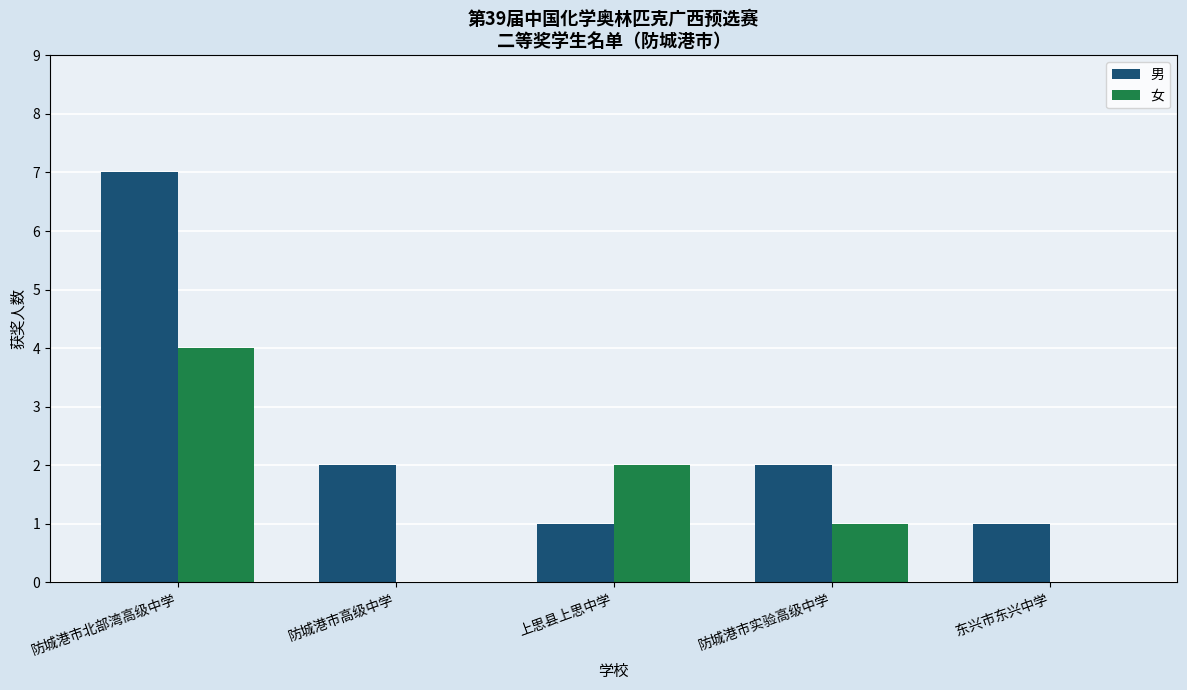

What are all the series names shown in the legend?

男, 女